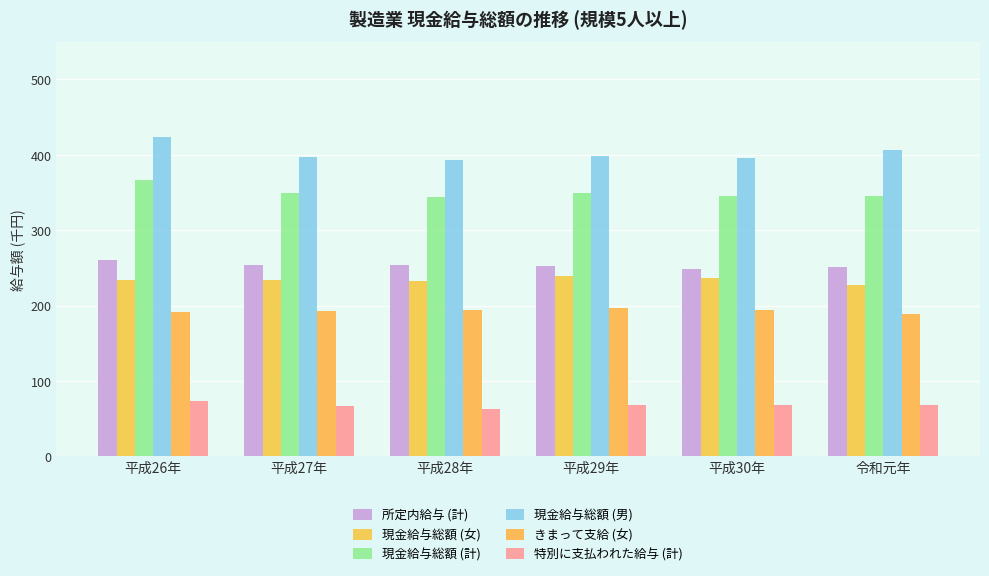

Does the chart contain any negative values?

No